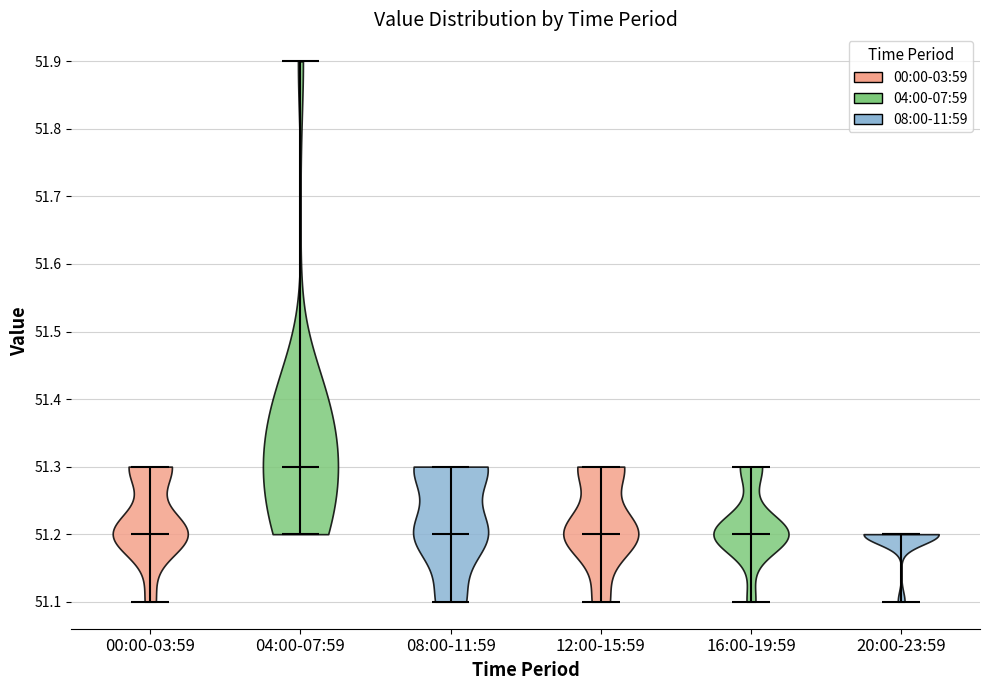

Which violin has the highest median line?

04:00-07:59